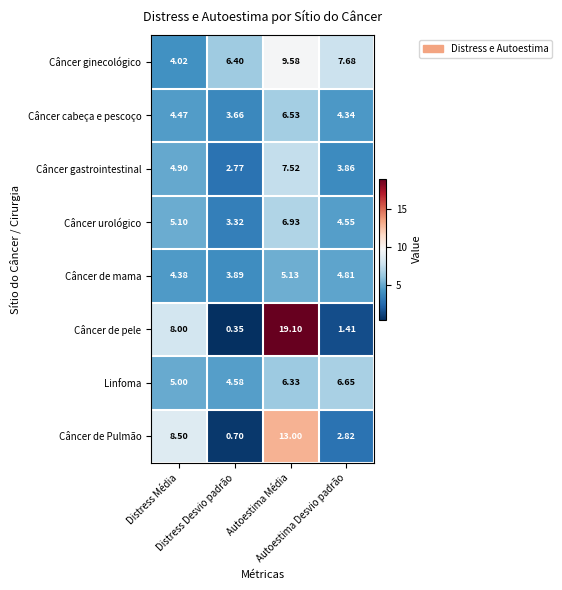

Which series has the largest total across all categories?

Câncer de pele